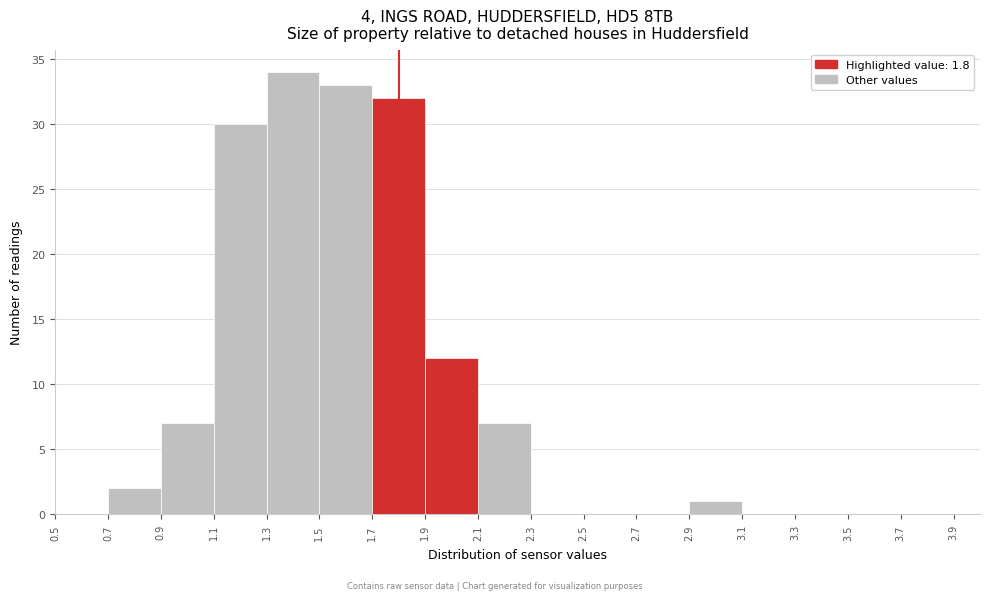

Which range on the x-axis has the tallest bar?

1.3 to 1.5